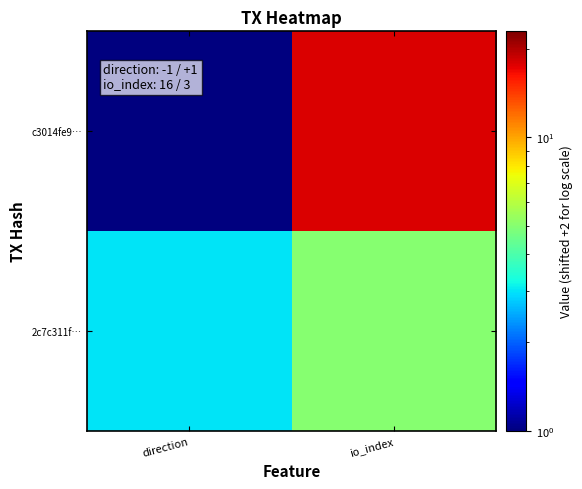

Which has a higher value, direction or io_index?

io_index